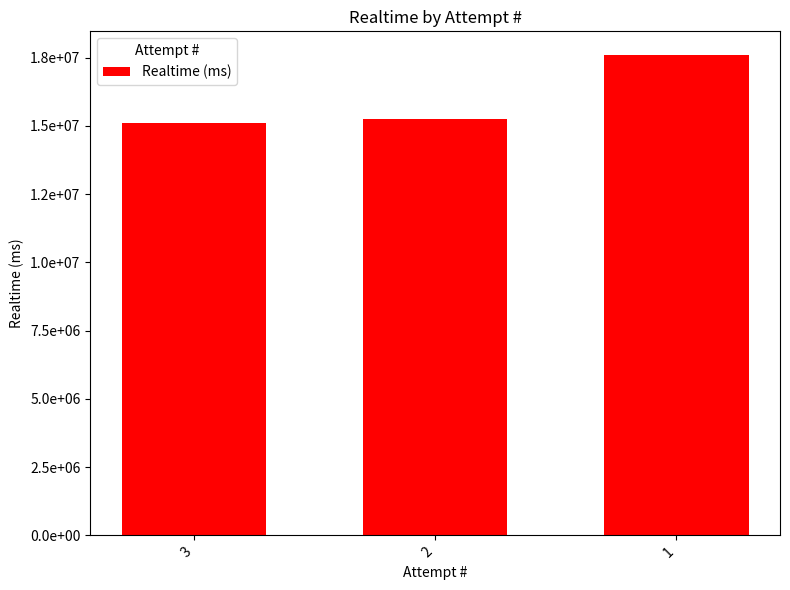

Approximately how many times larger is the value at 2 compared to 1?

0.9